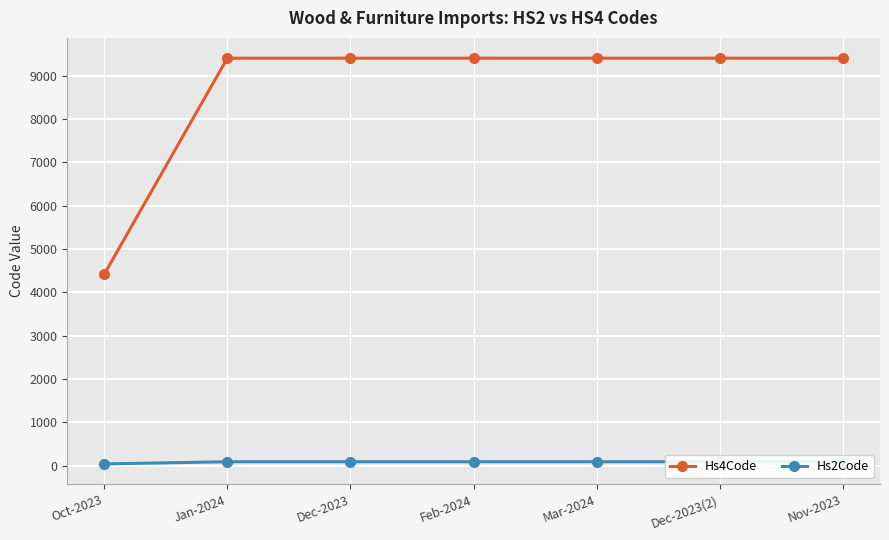

What position from the left is Dec-2023(2)?

6